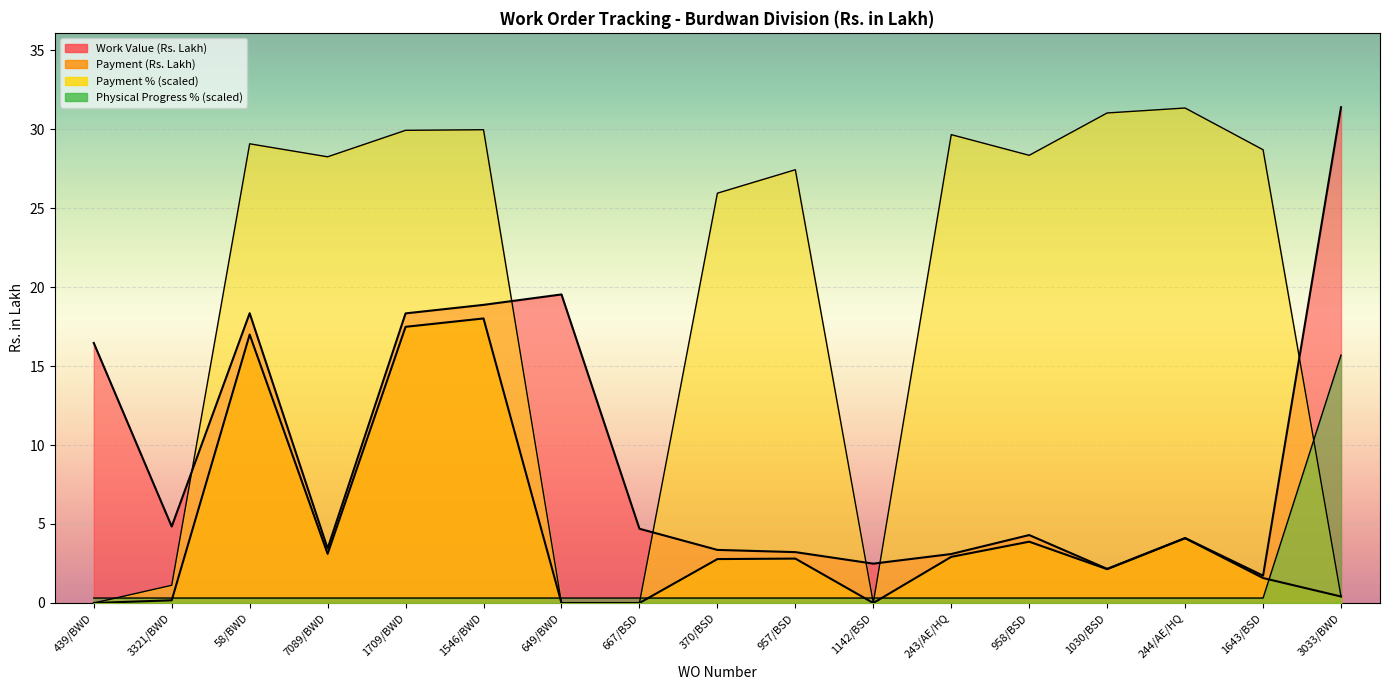

Rank the series by their maximum value, from highest to lowest.

Work Value (Rs. Lakh), Payment %, Payment (Rs. Lakh), Physical Progress %